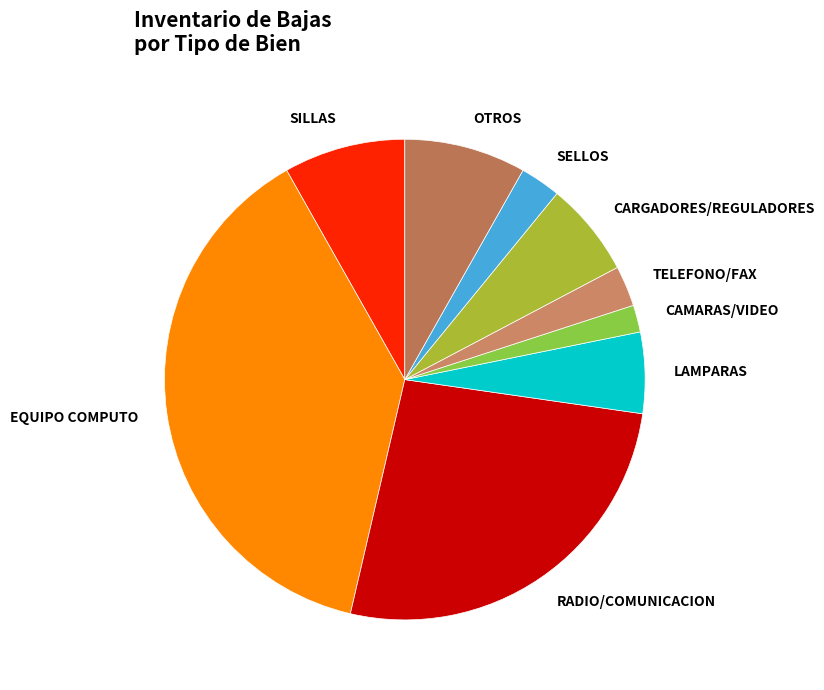

Which category has the smallest portion of the pie?

CAMARAS/VIDEO